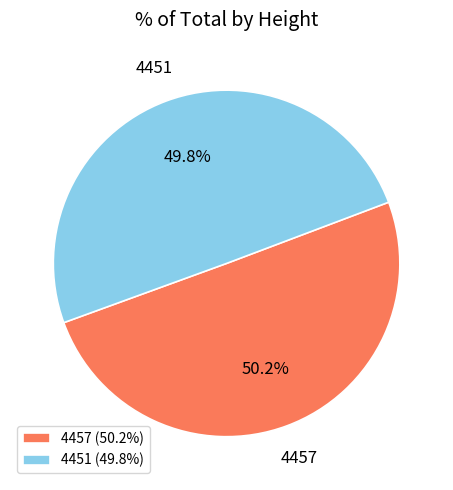

To the nearest percent, what portion does 4457 represent?

50%